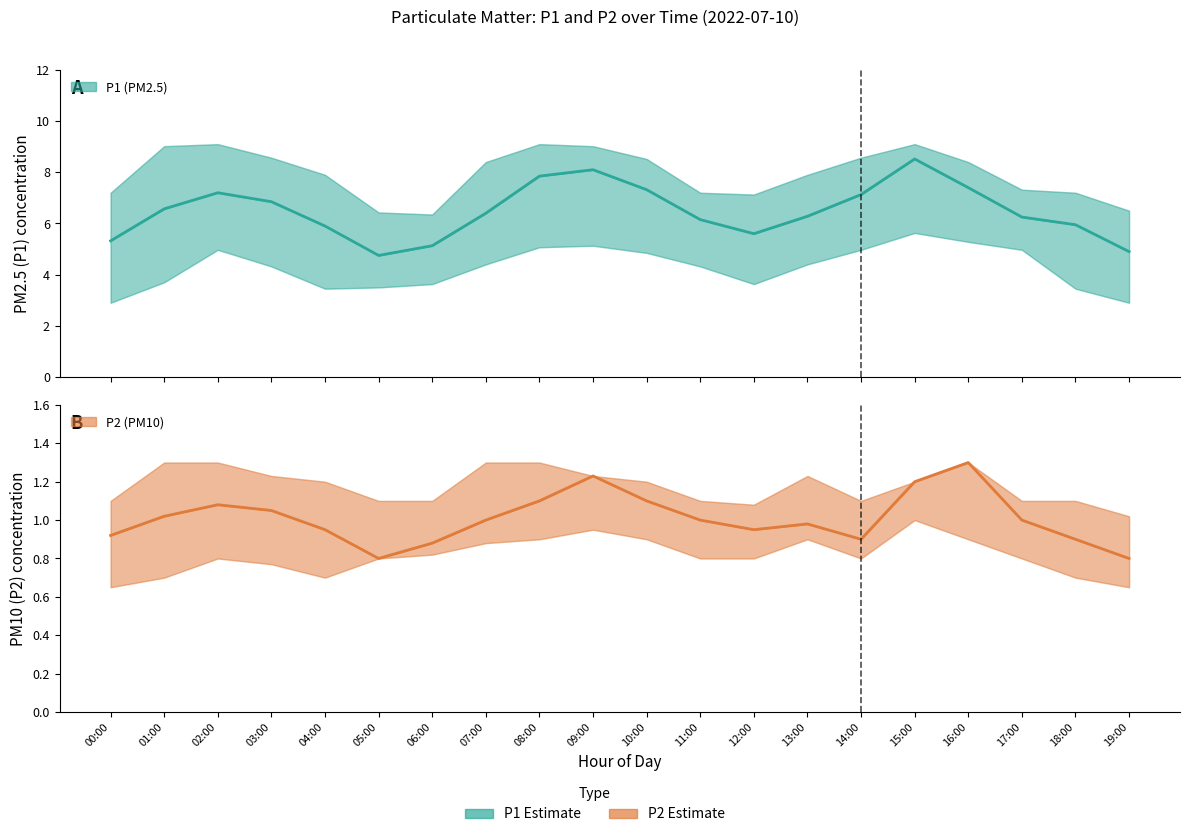

True or false: P1 (PM2.5) and P2 (PM10) cross at least once.

False